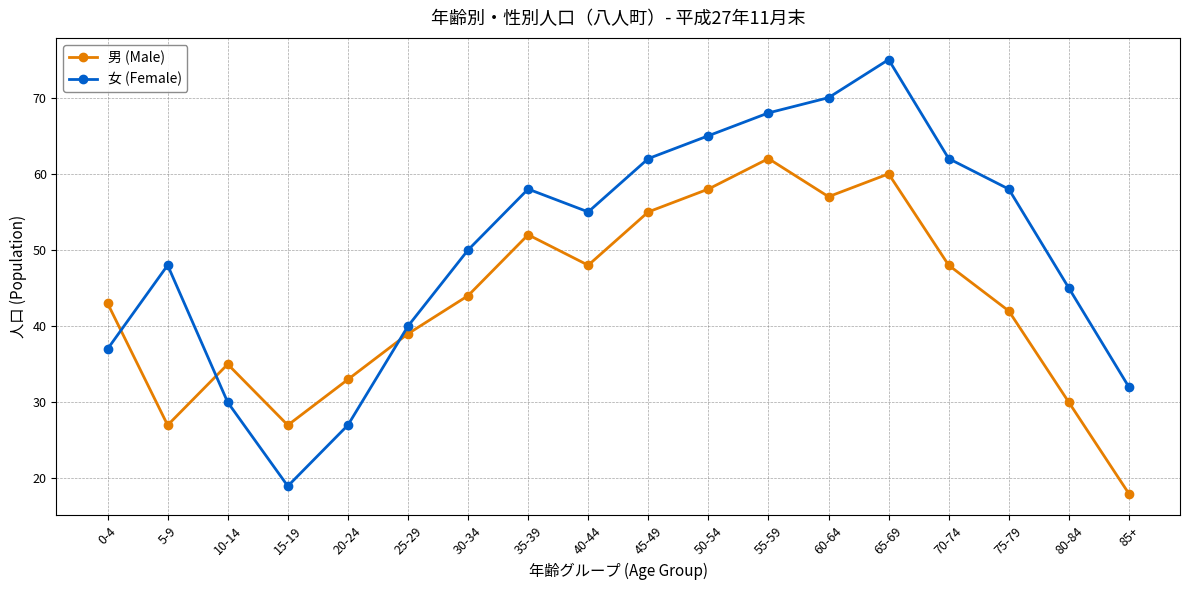

Count the number of data series in this chart.

2